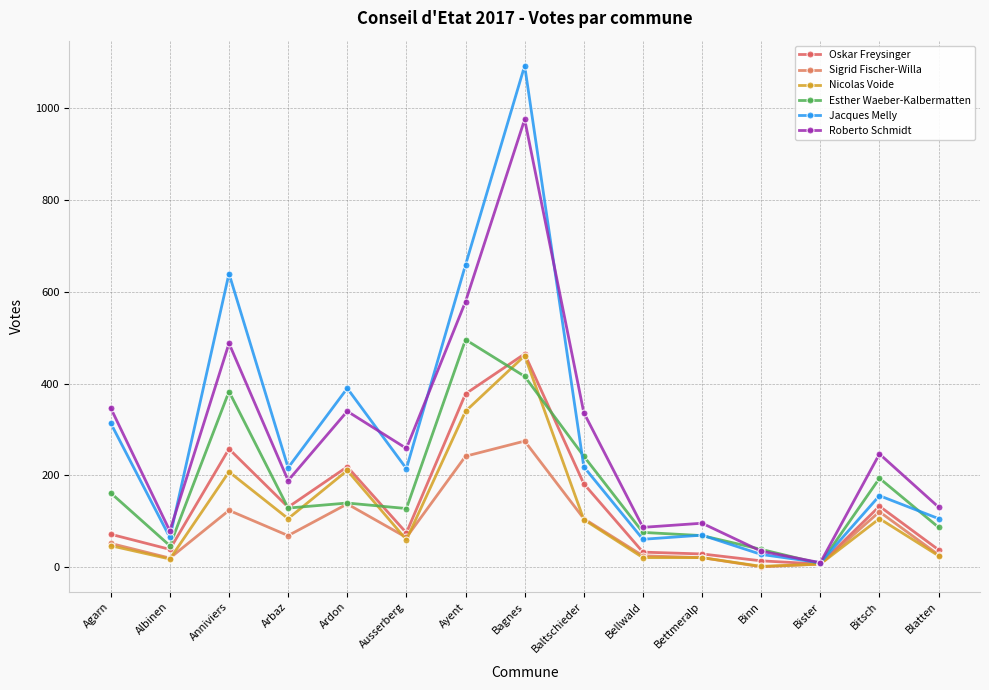

What is the average value of the Oskar Freysinger series?

138